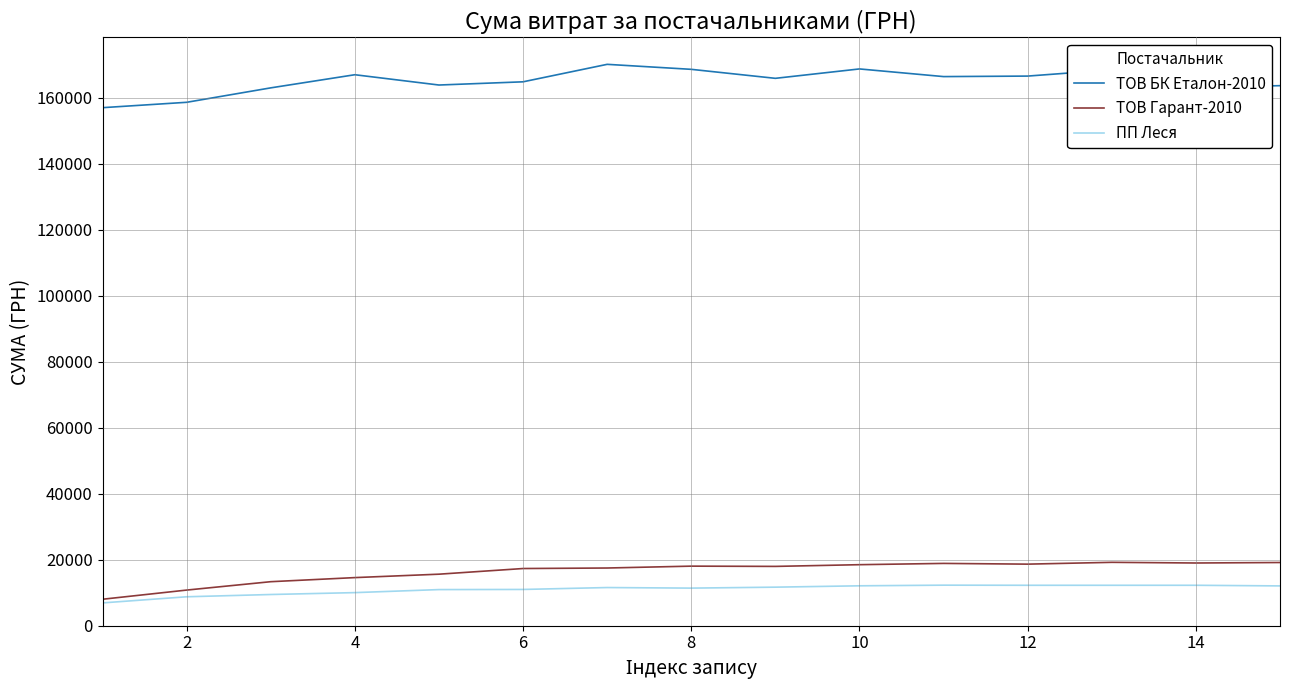

True or false: ТОВ БК Еталон-2010 and ПП Леся cross at least once.

False